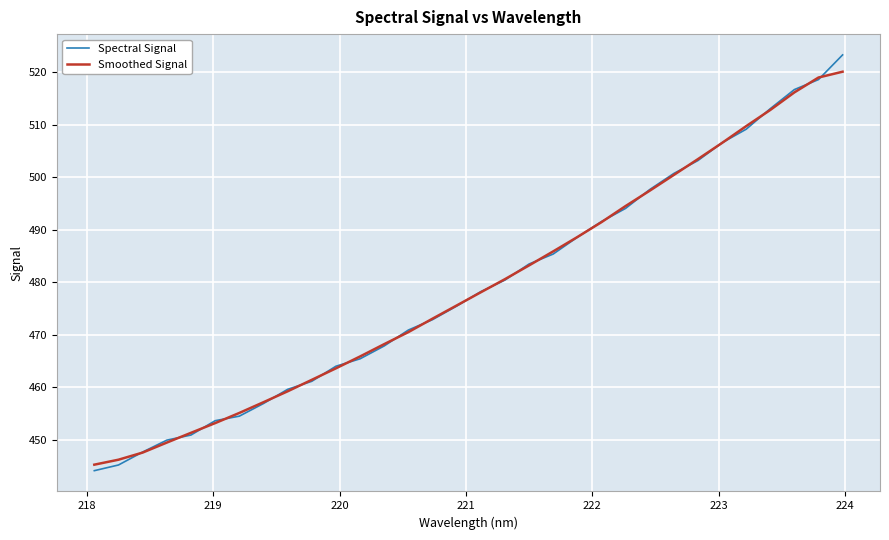

Which series has the largest range (max minus min)?

Spectral Signal